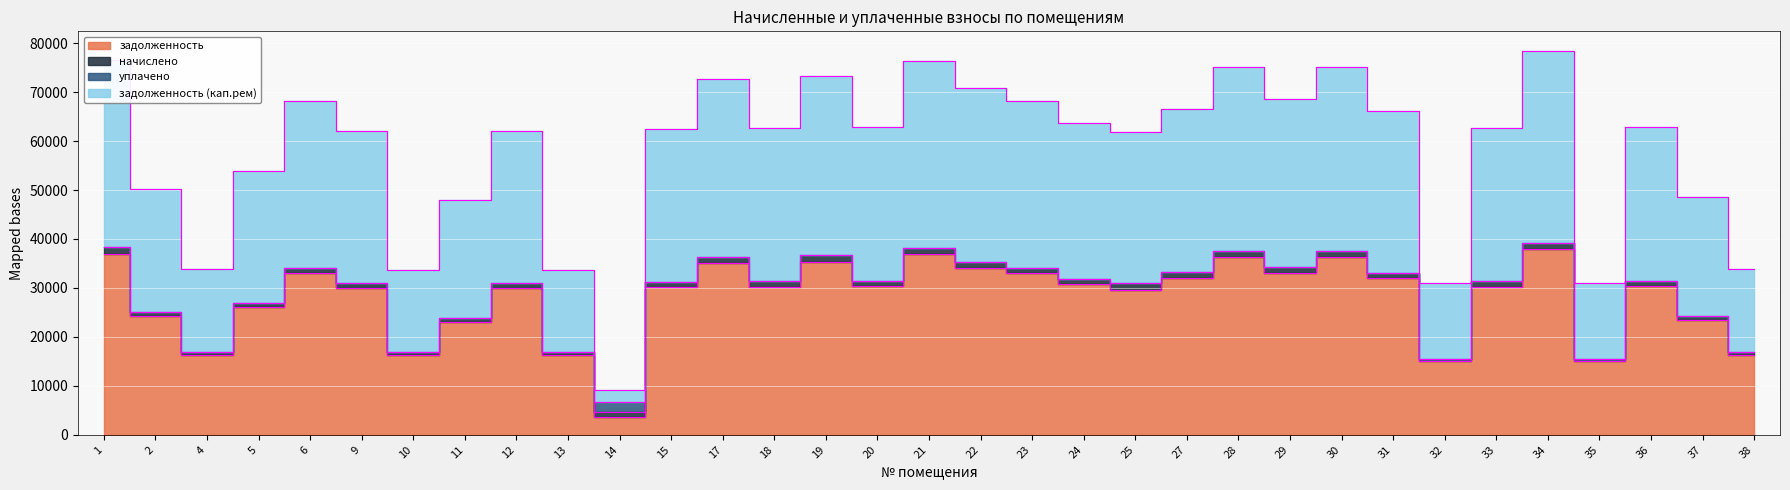

True or false: задолженность has more than 0 points higher than both neighbors.

True